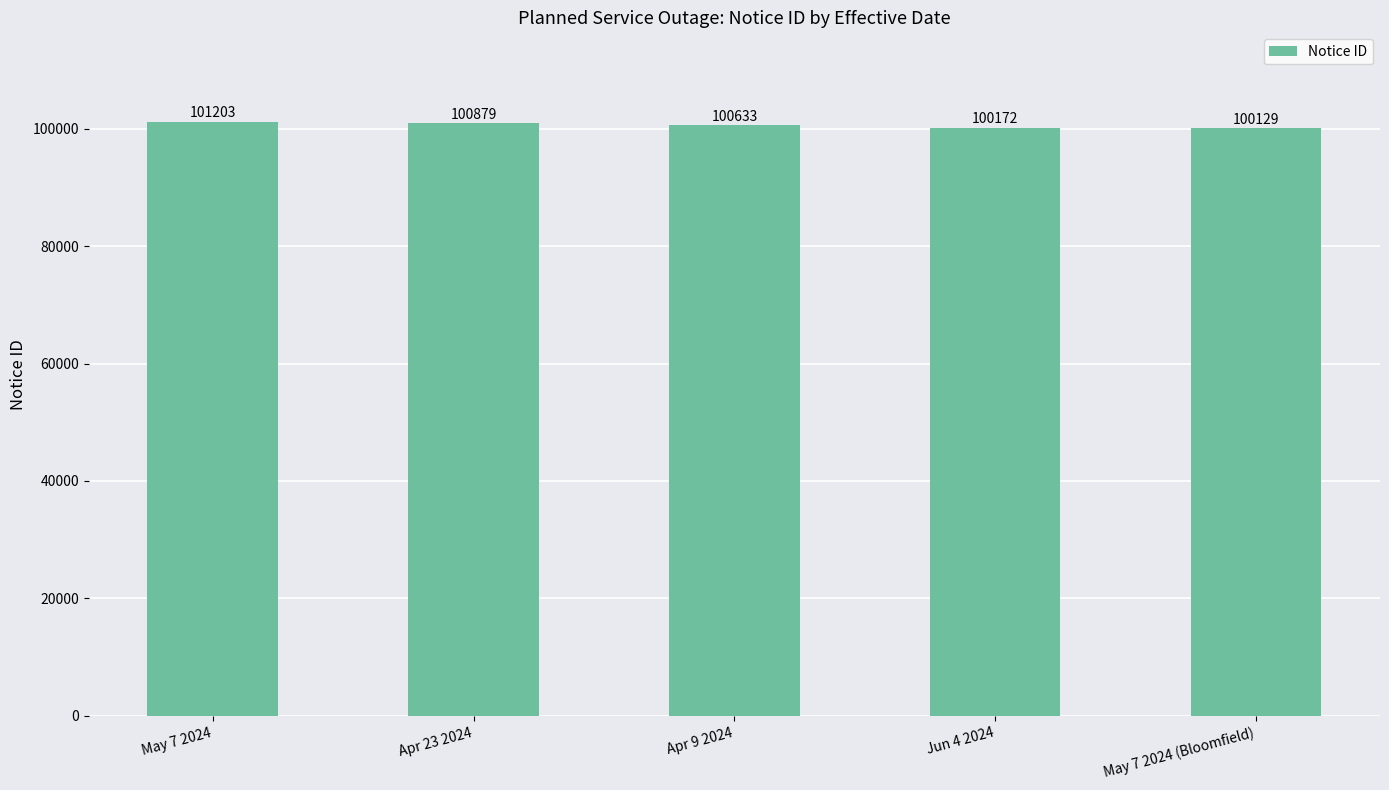

How many data points does each series have?

5